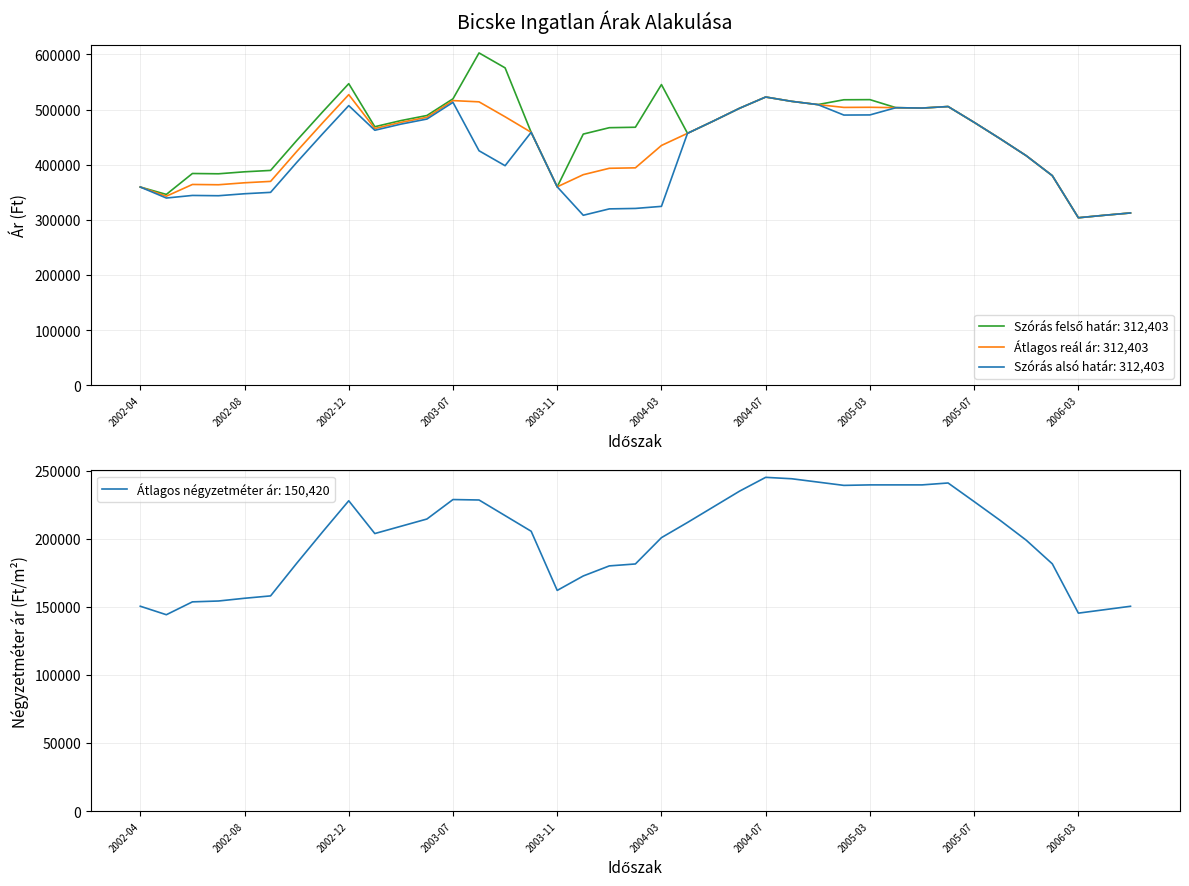

Which label corresponds to the smallest value in the chart?

2002-05